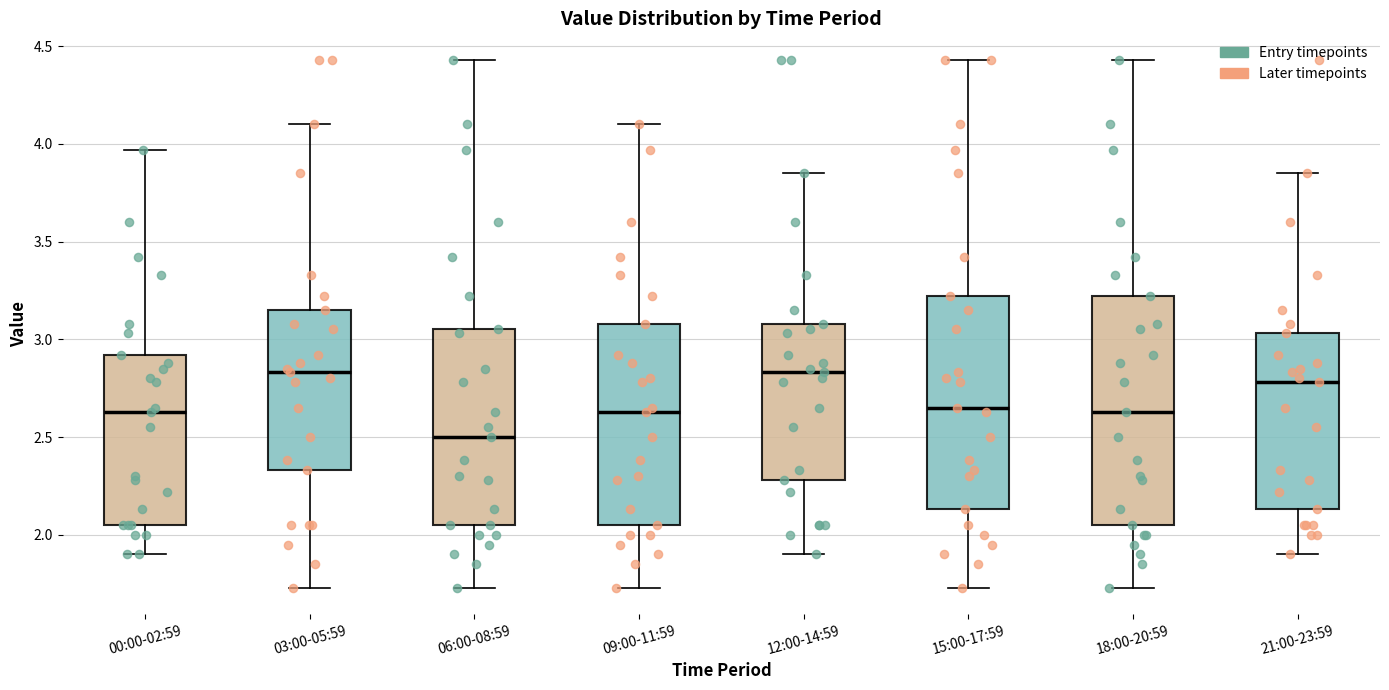

Reading left to right, transcribe this box plot: for each box, give where its median line is, the range the box spans, and where its two whiskers end, as read against the y-axis. The values are not printed on the chart, so give them approximately, as read against the axis.

00:00-02:59: median 2.65, box 2.05 to 2.90, whiskers 1.90 to 3.95
03:00-05:59: median 2.85, box 2.35 to 3.15, whiskers 1.75 to 4.10
06:00-08:59: median 2.50, box 2.05 to 3.05, whiskers 1.75 to 4.45
09:00-11:59: median 2.65, box 2.05 to 3.10, whiskers 1.75 to 4.10
12:00-14:59: median 2.85, box 2.30 to 3.10, whiskers 1.90 to 3.85
15:00-17:59: median 2.65, box 2.15 to 3.20, whiskers 1.75 to 4.45
18:00-20:59: median 2.65, box 2.05 to 3.20, whiskers 1.75 to 4.45
21:00-23:59: median 2.80, box 2.15 to 3.05, whiskers 1.90 to 3.85